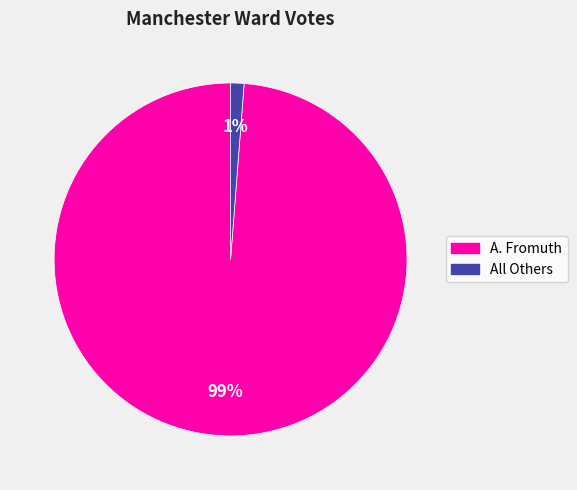

Combined, do All Others and A. Fromuth account for over 50%?

Yes